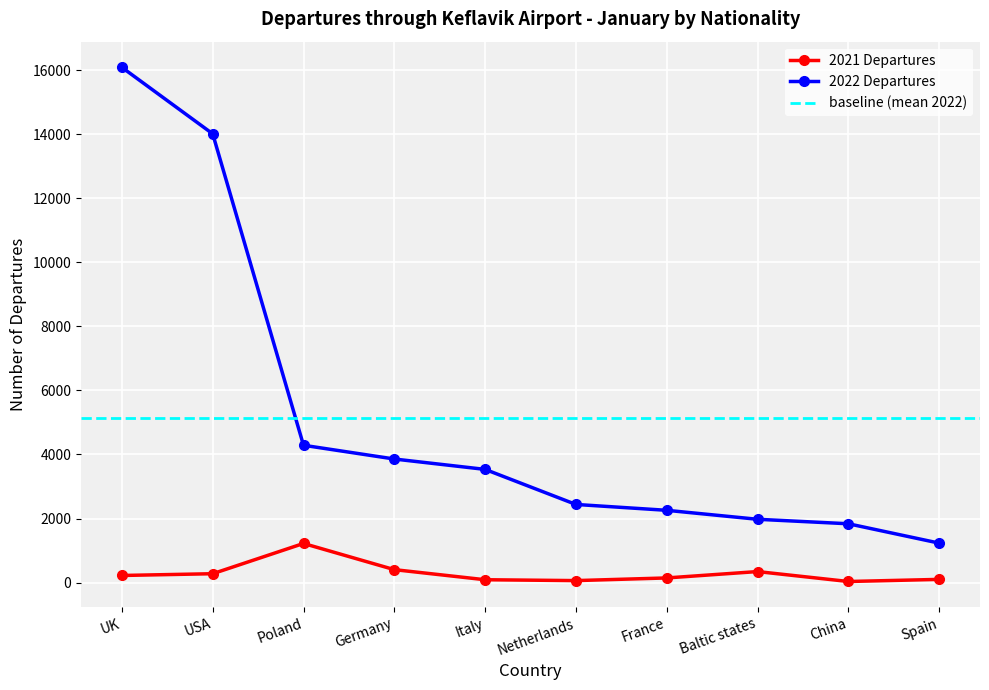

Does the chart display data point markers on the line(s)?

Yes